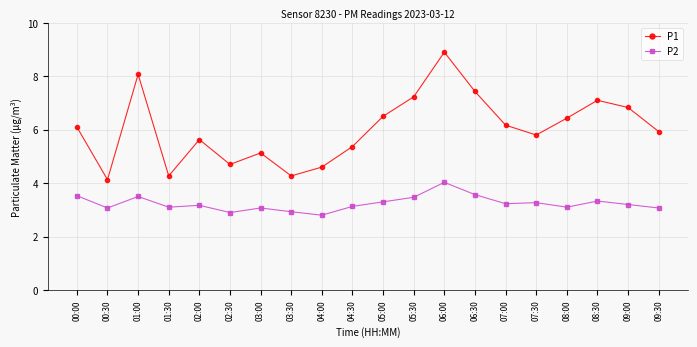

What is the spread (max minus min) of values at 05:30?

3.8